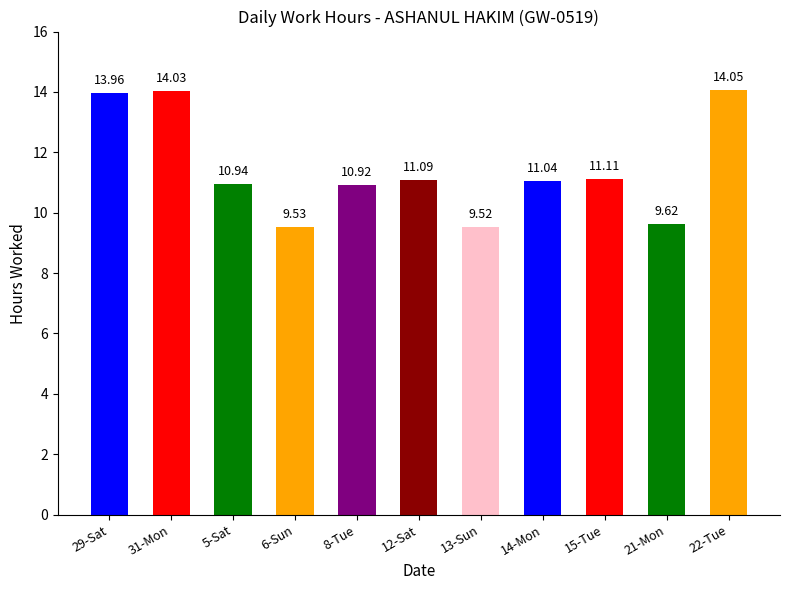

True or false: the data shows 3.9 at 6-Sun.

False